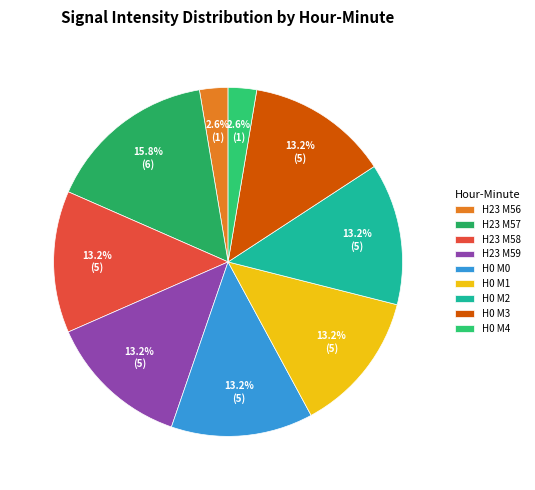

How many segments does this pie chart have?

9